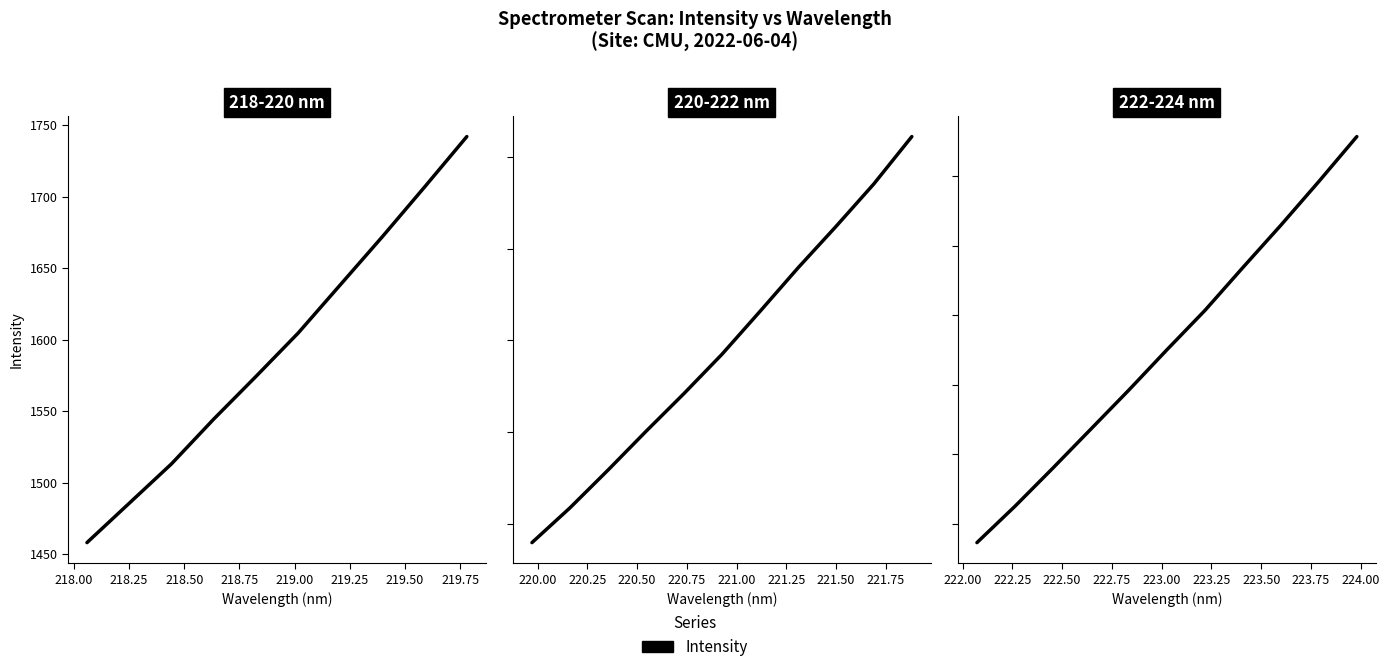

Which has a higher value, 218.75 or 220.00?

220.00